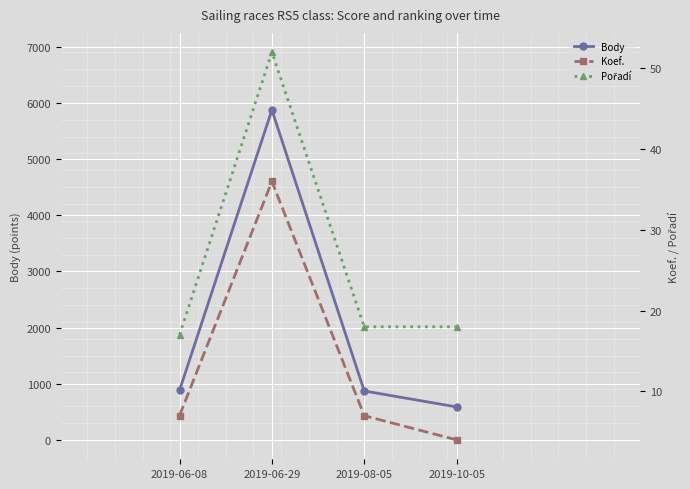

True or false: Pořadí and Body cross at least once.

False